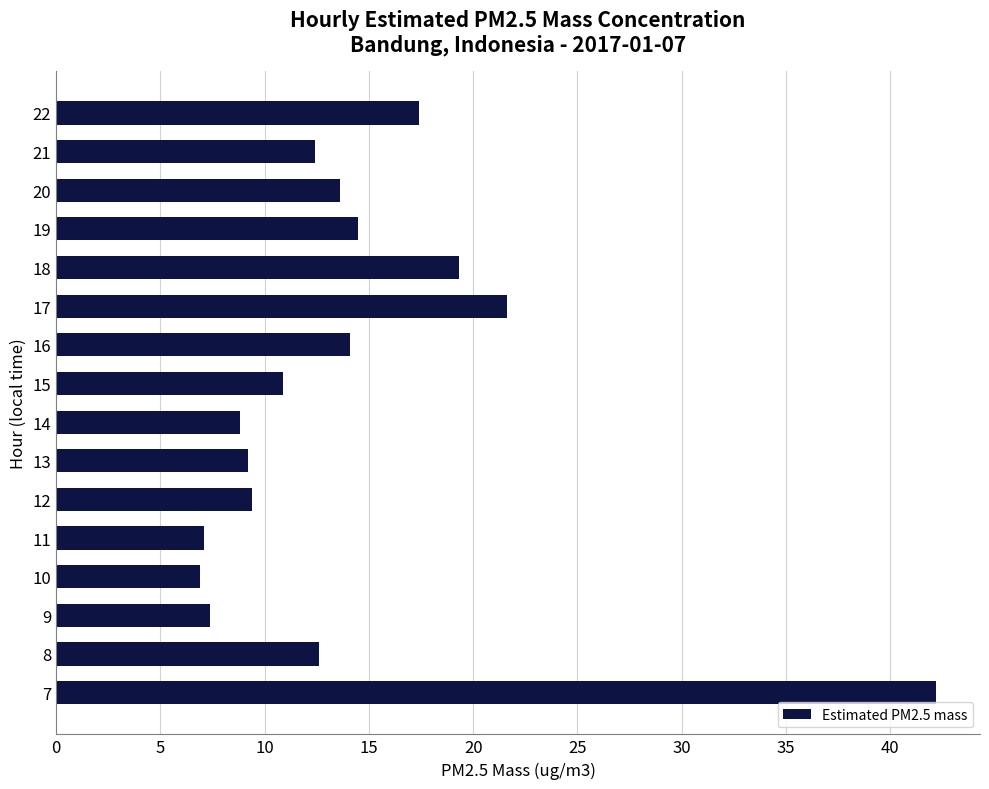

What is the maximum value shown in the chart?

42.2